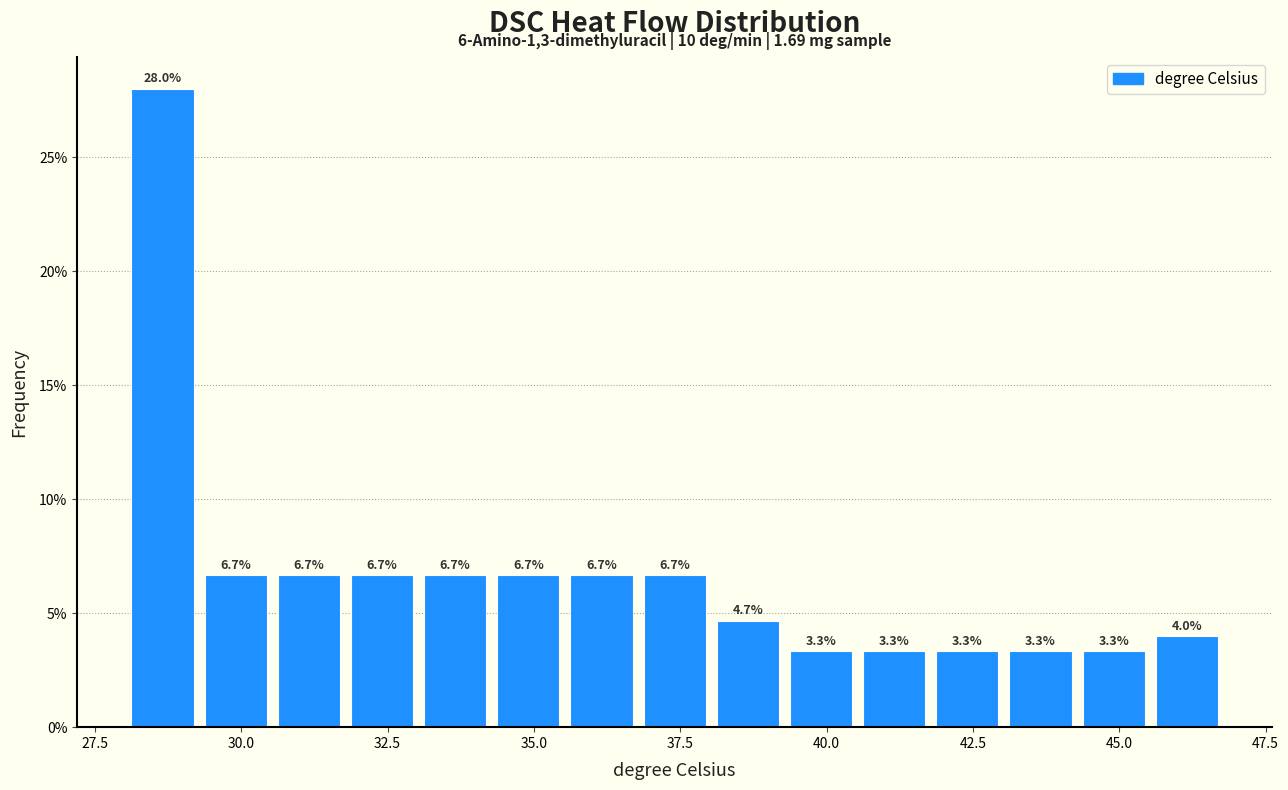

Around what value on the x-axis is the tallest bar? Give the approximate position of its centre, as read against the axis.

28.5